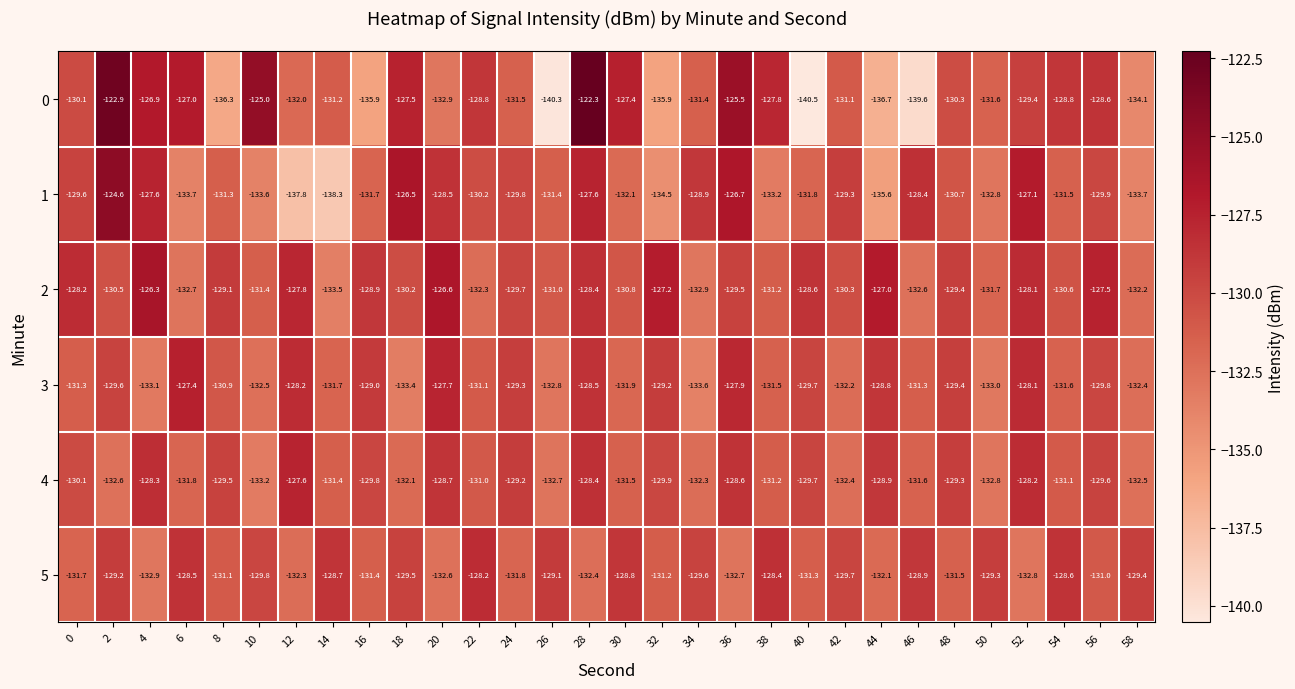

What is the difference between the highest and lowest values at 30?

4.7